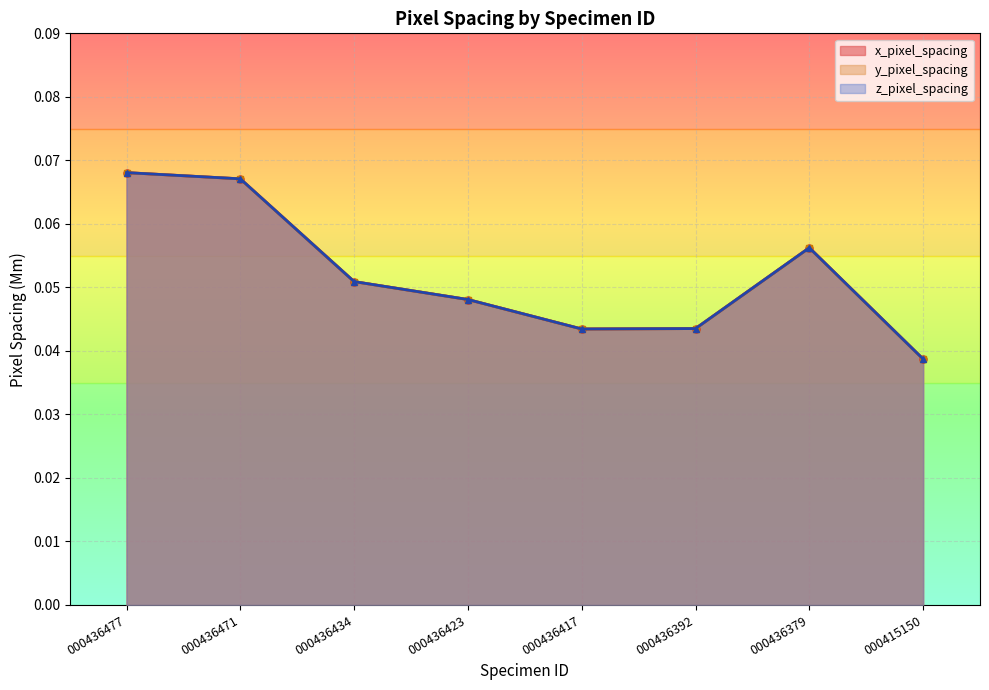

How many interior local peaks does the y_pixel_spacing series have?

1